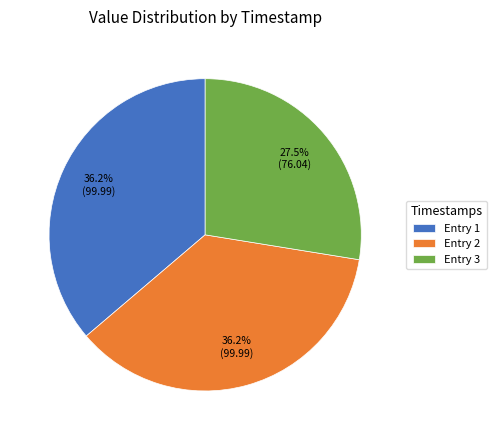

To the nearest percent, what is the difference between the largest and smallest slice percentages?

9%